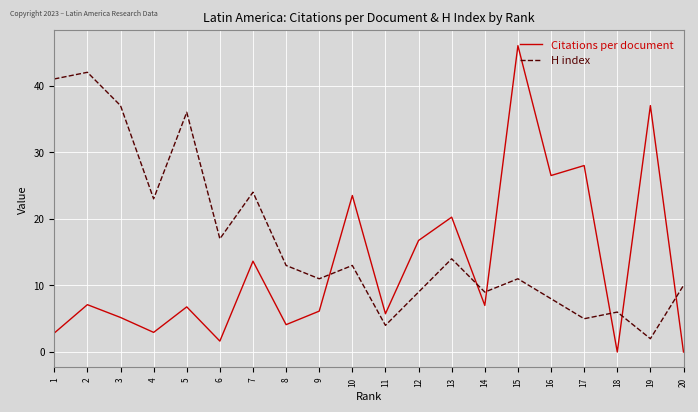

How many values in the H index series are below 13?

10